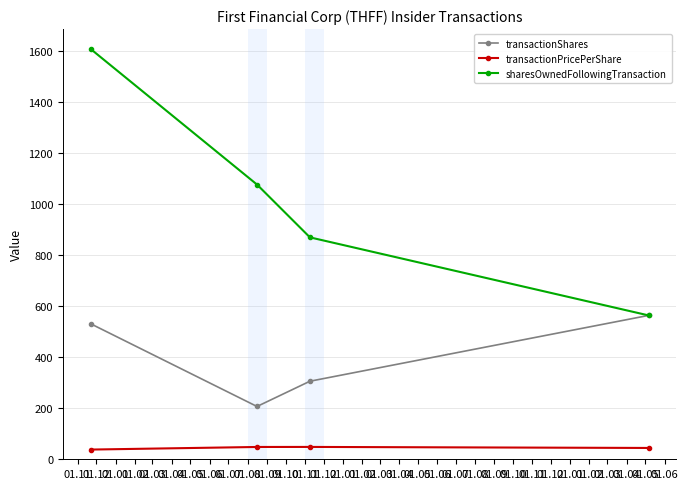

List the series in order of their overall mean, highest first.

sharesOwnedFollowingTransaction, transactionShares, transactionPricePerShare